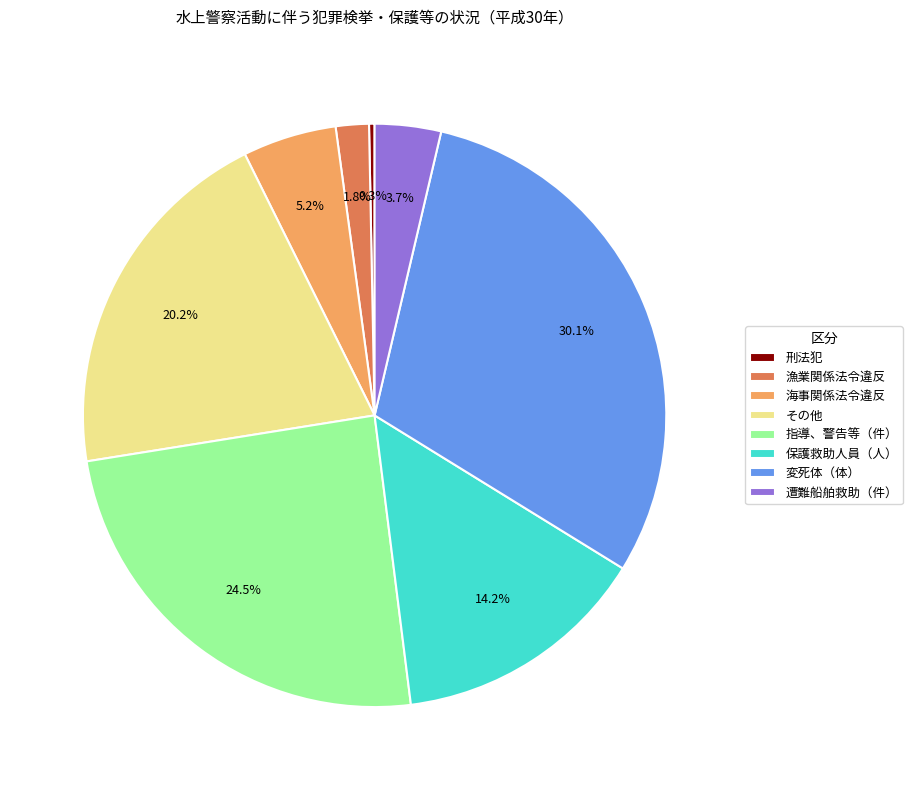

What is the ratio of the value at 変死体（体） to the value at 指導、警告等（件）?

1.2